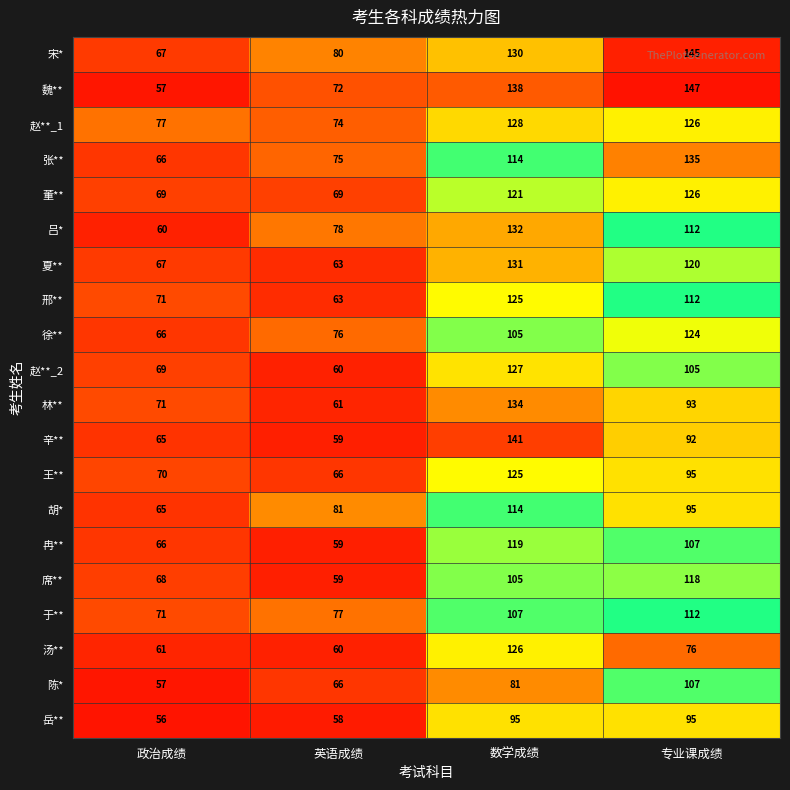

The 王** series shows 66 at 英语成绩. True or false?

True